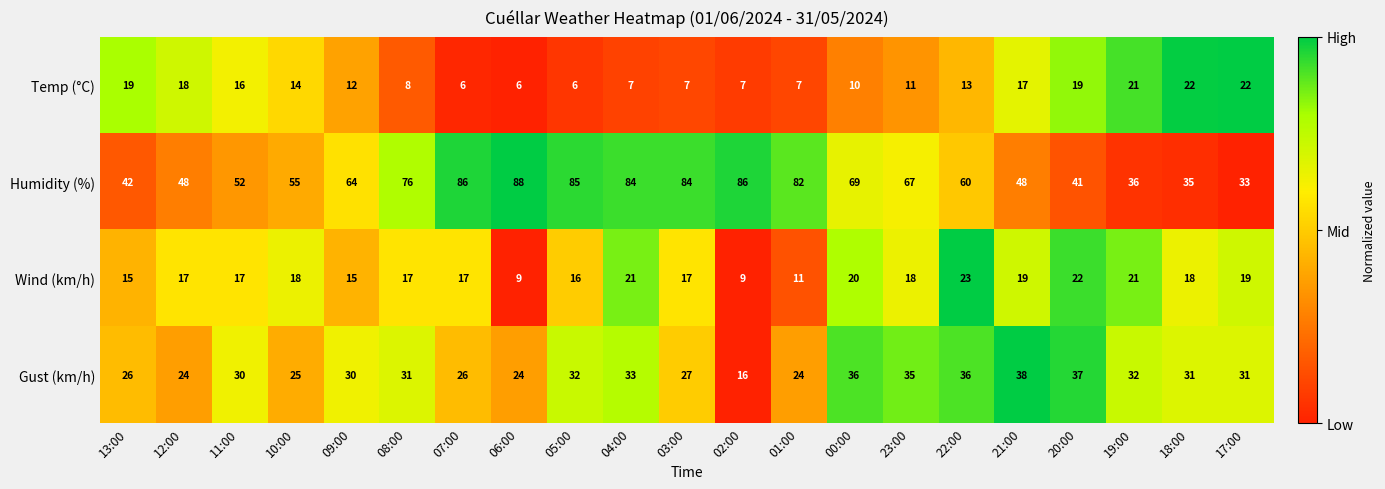

The Gust (km/h) series shows 38 at 21:00. True or false?

True